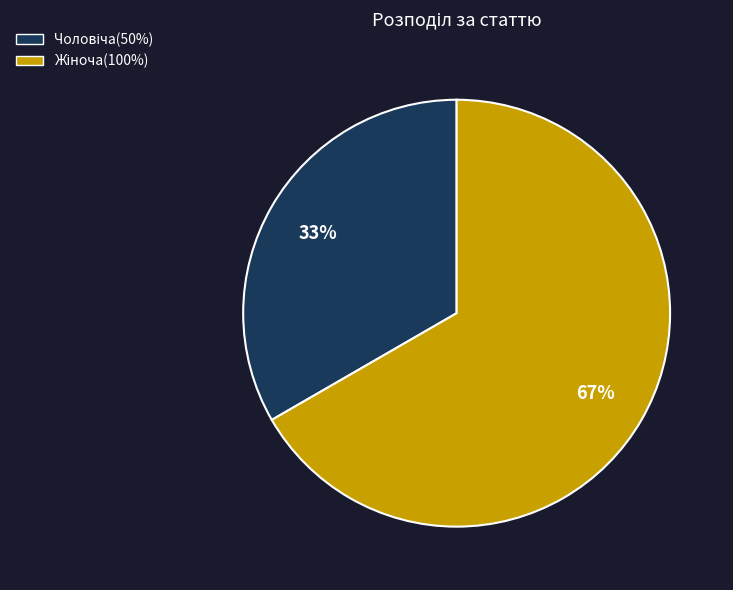

To the nearest percent, what is the average slice percentage?

50%